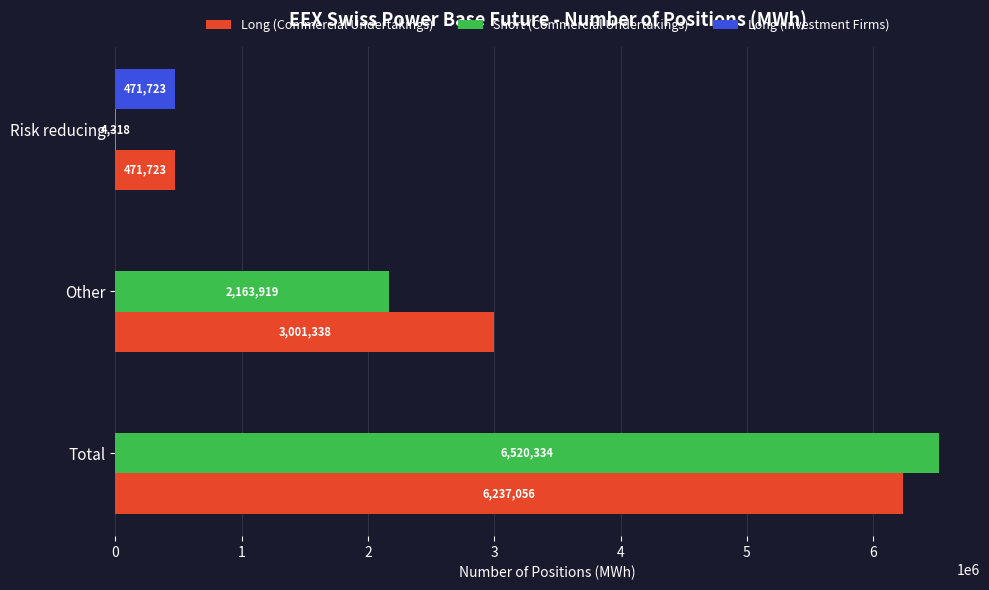

What is the sum of all Short (Commercial Undertakings) values?

8688571